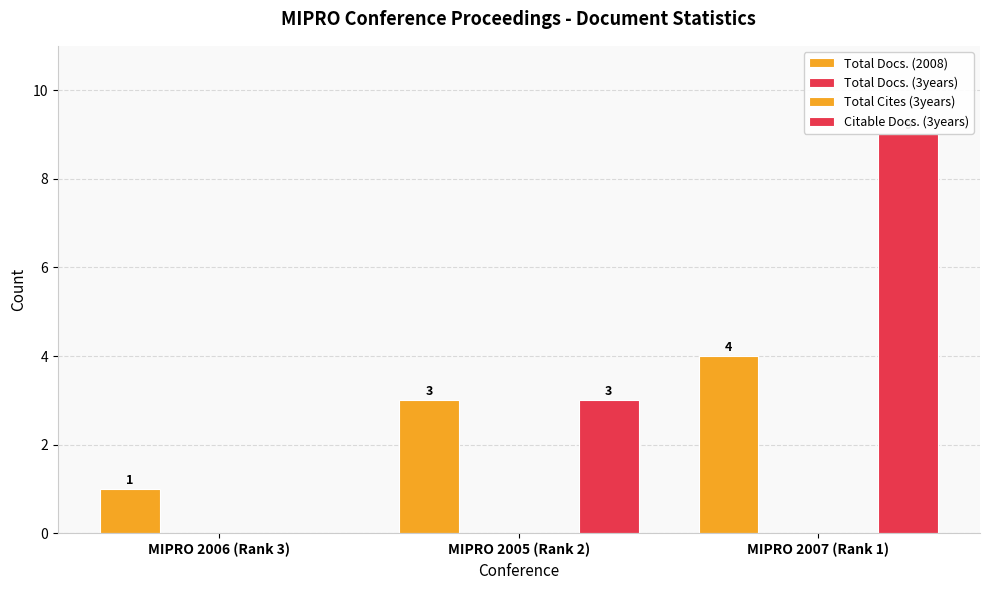

Where is Total Cites (3years) nearest to the value 0?

MIPRO 2006 (Rank 3)